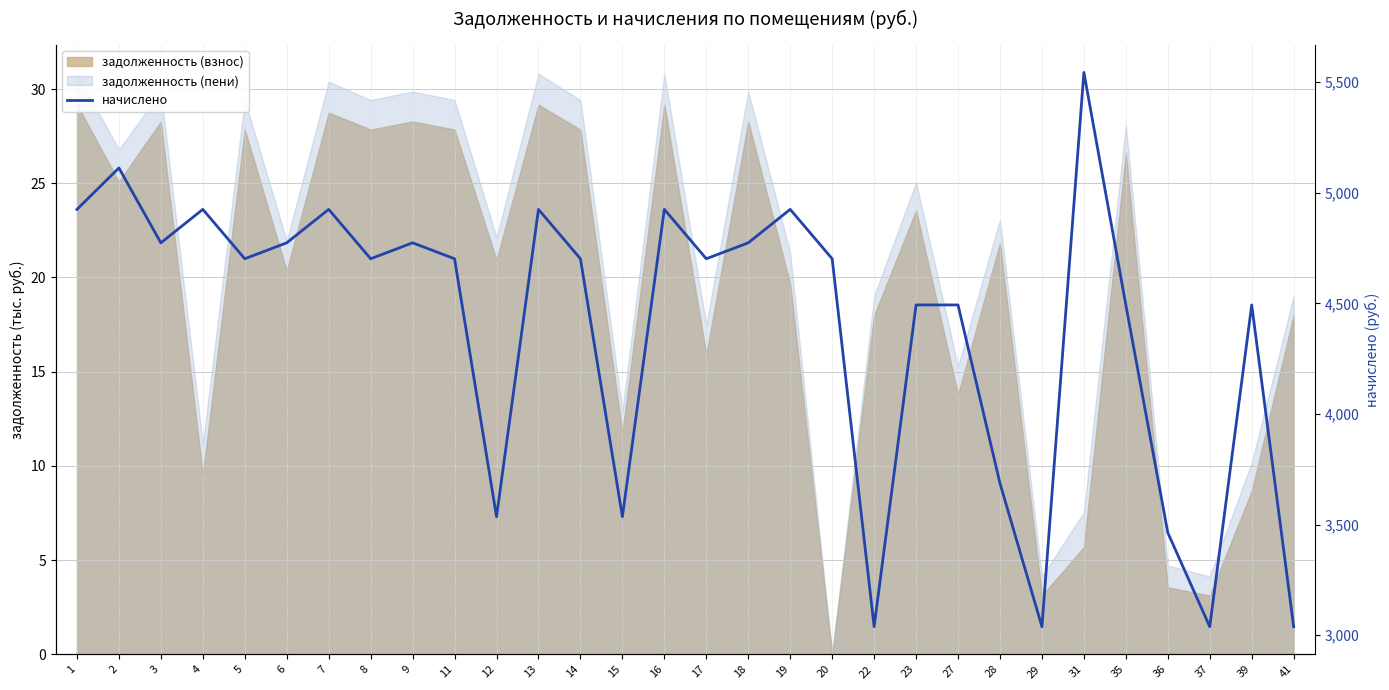

True or false: there are more than 0 points higher than both neighbors.

True